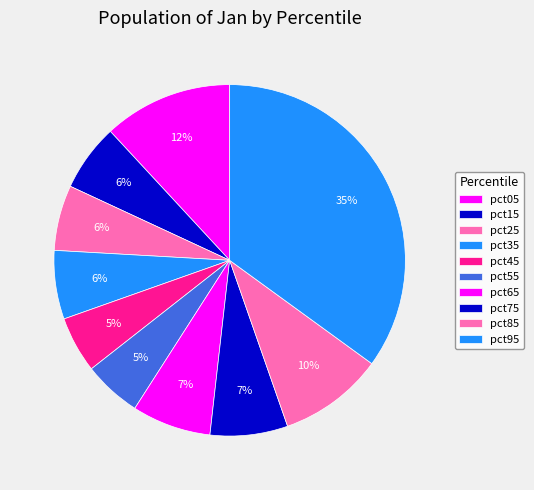

To the nearest percent, what is the combined percentage of pct25 and pct65?

13%